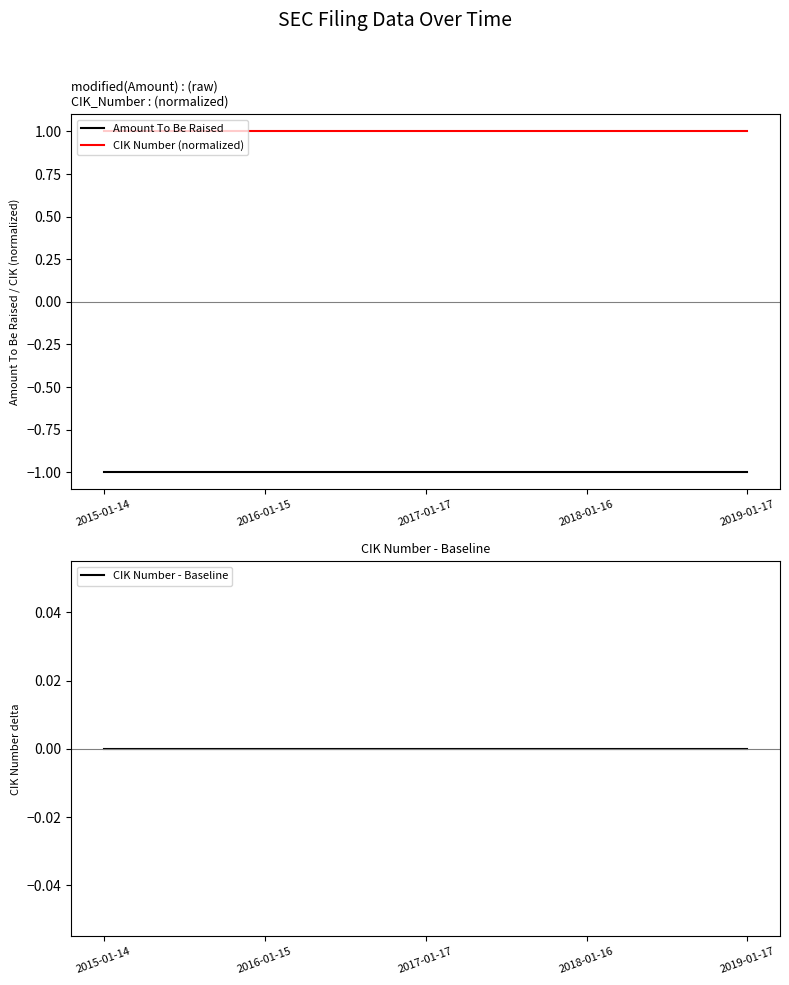

True or false: CIK Number - Baseline and CIK Number (normalized) cross at least once.

False